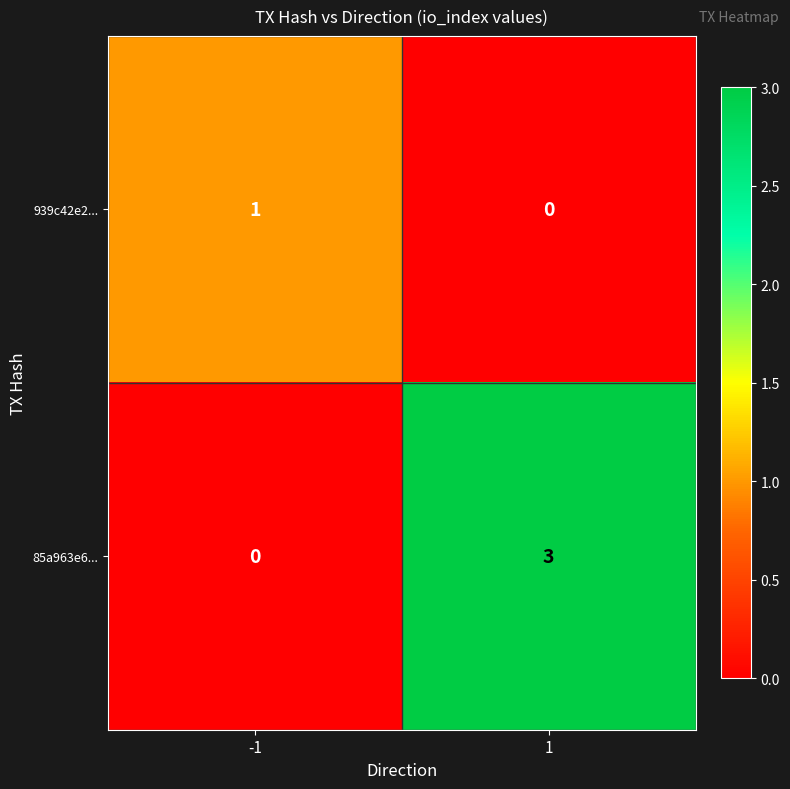

What is the total value across all series at 1?

3